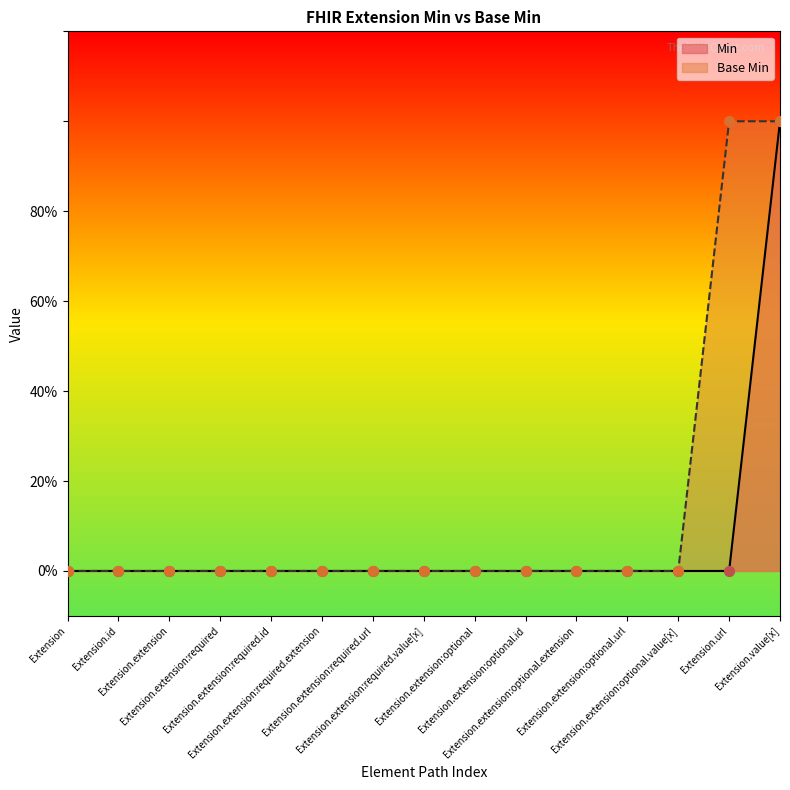

What are all the series names shown in the legend?

Min, Base Min